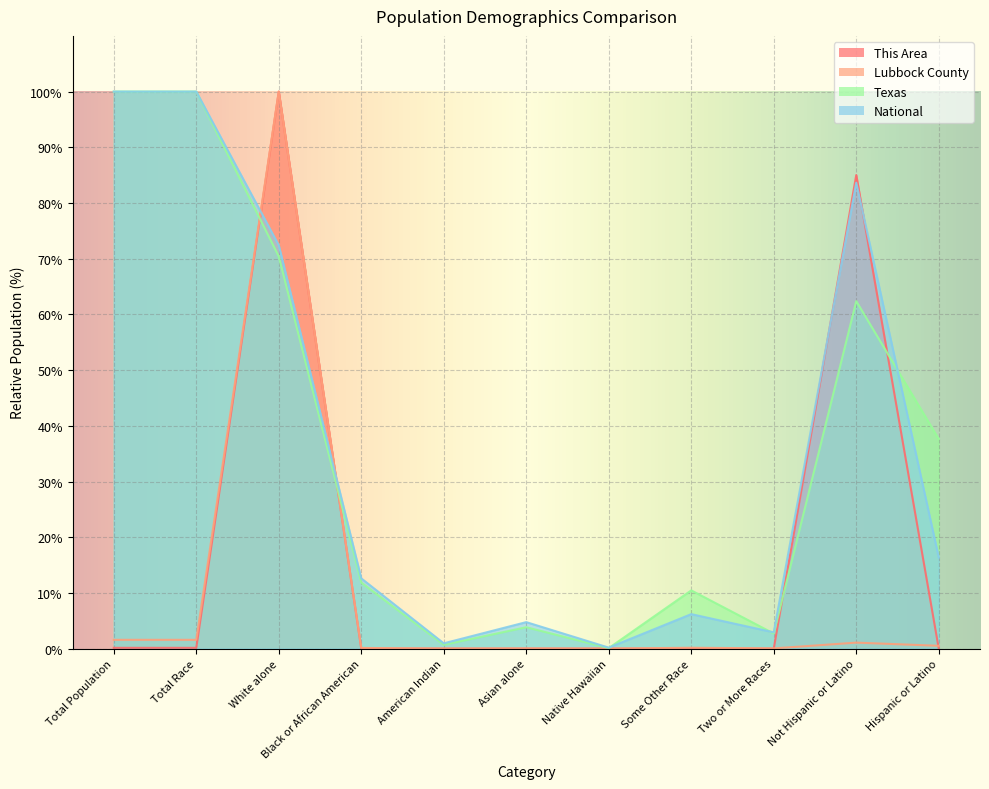

In Lubbock County, how many points are higher than both neighbors (excluding endpoints)?

4